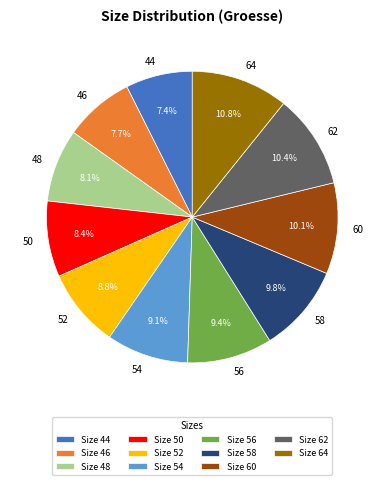

True or false: 52 accounts for 9% of the total.

True